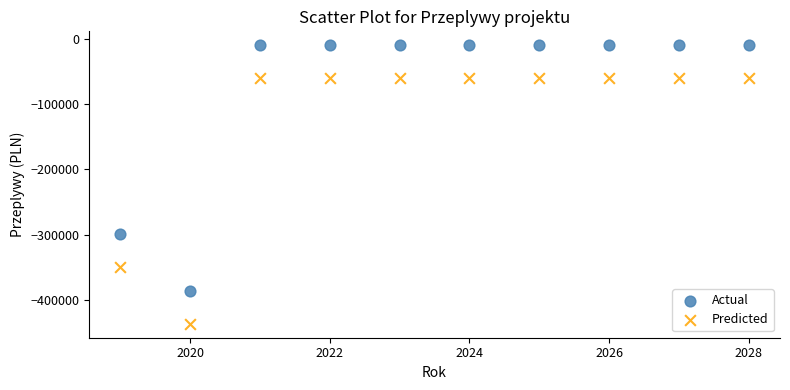

Which series contains the lowest Y value?

Predicted